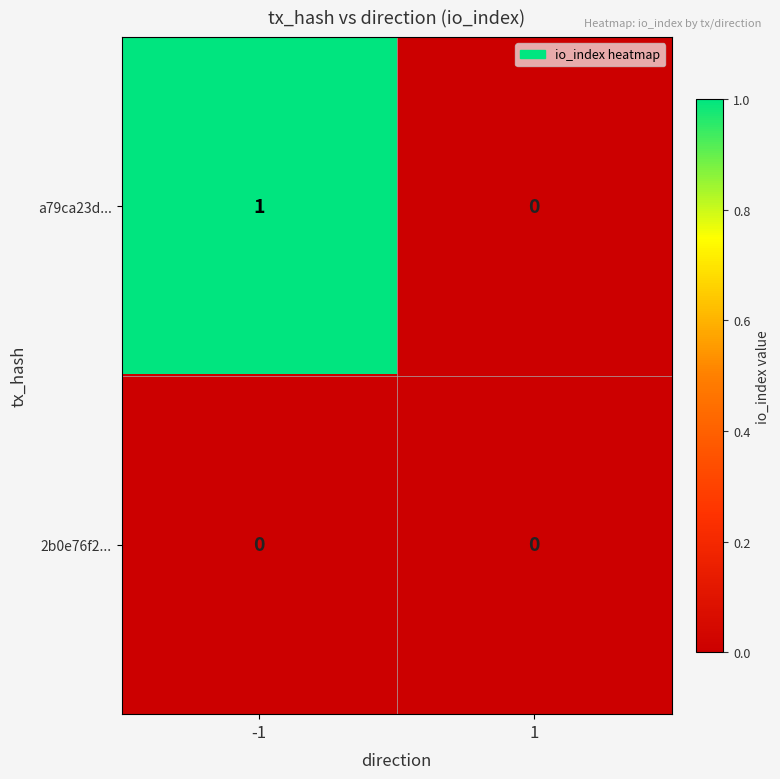

Reading left to right, list all the values displayed in this chart.

a79ca23d...: 1	0
2b0e76f2...: 0	0